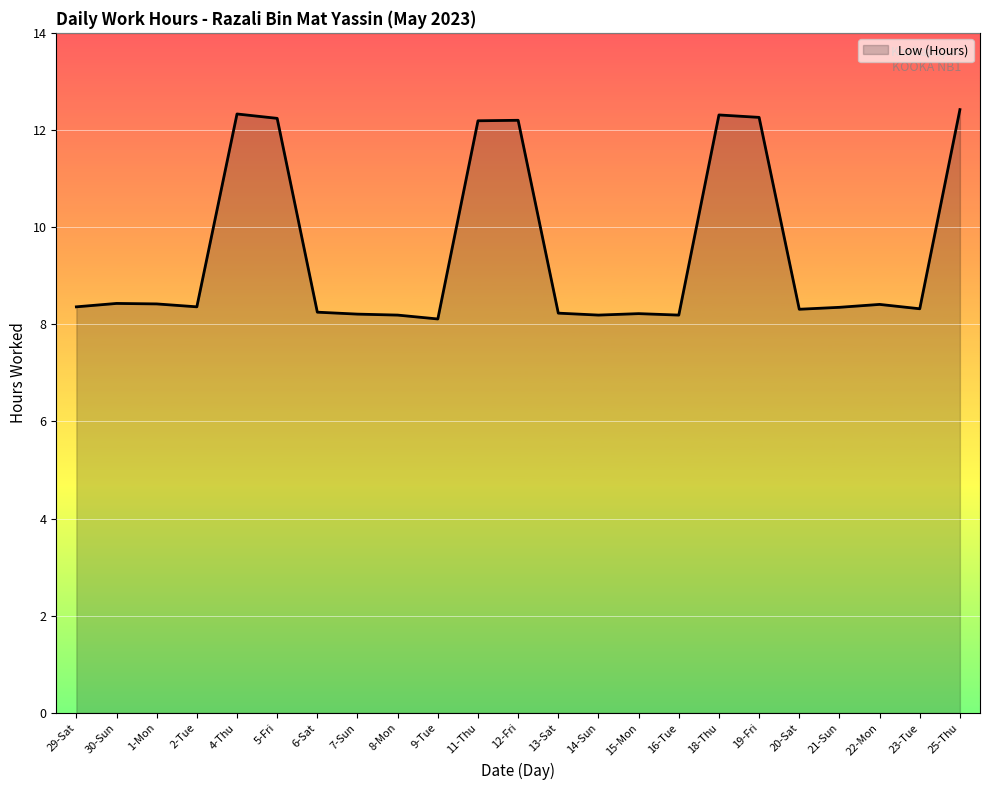

What is the difference between the maximum and minimum values?

4.3